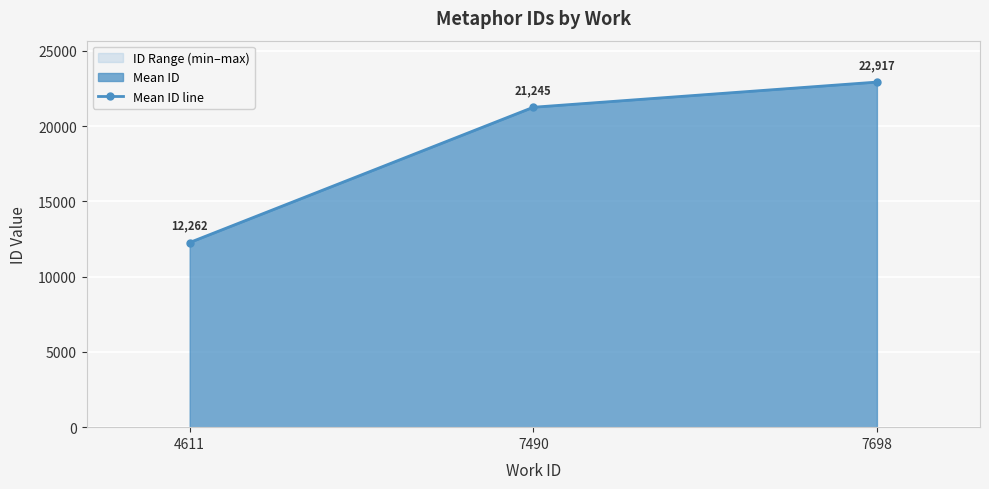

At which category does the chart reach its peak across all series?

7698